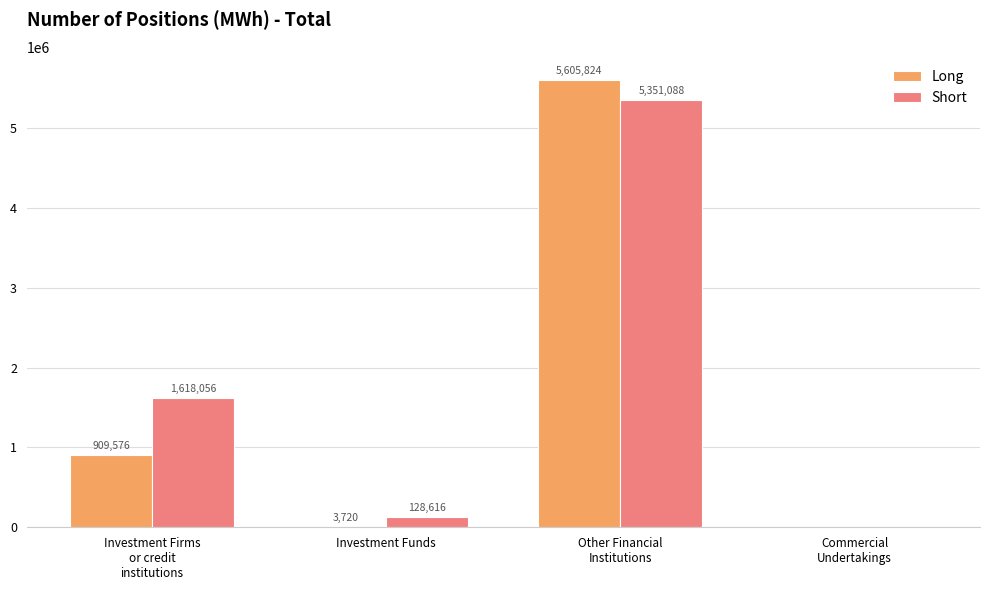

At which category is the sum across all series the highest?

Other Financial
Institutions